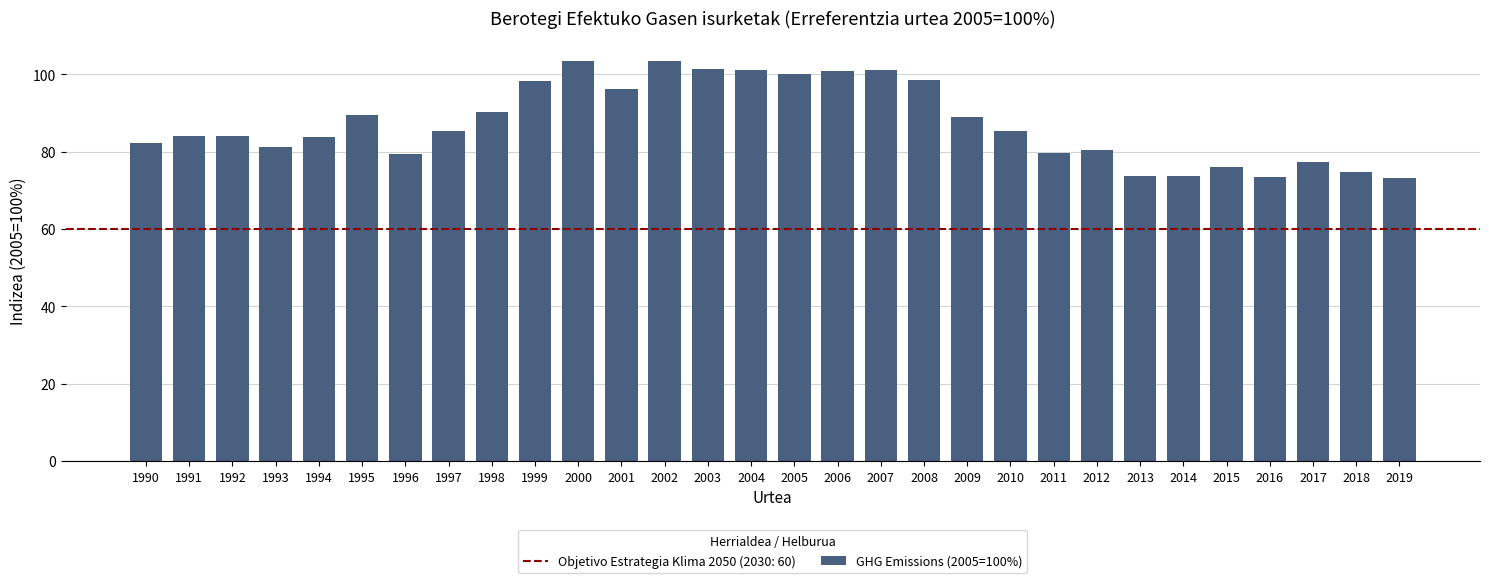

The value at 1994 is 83.8. True or false?

True